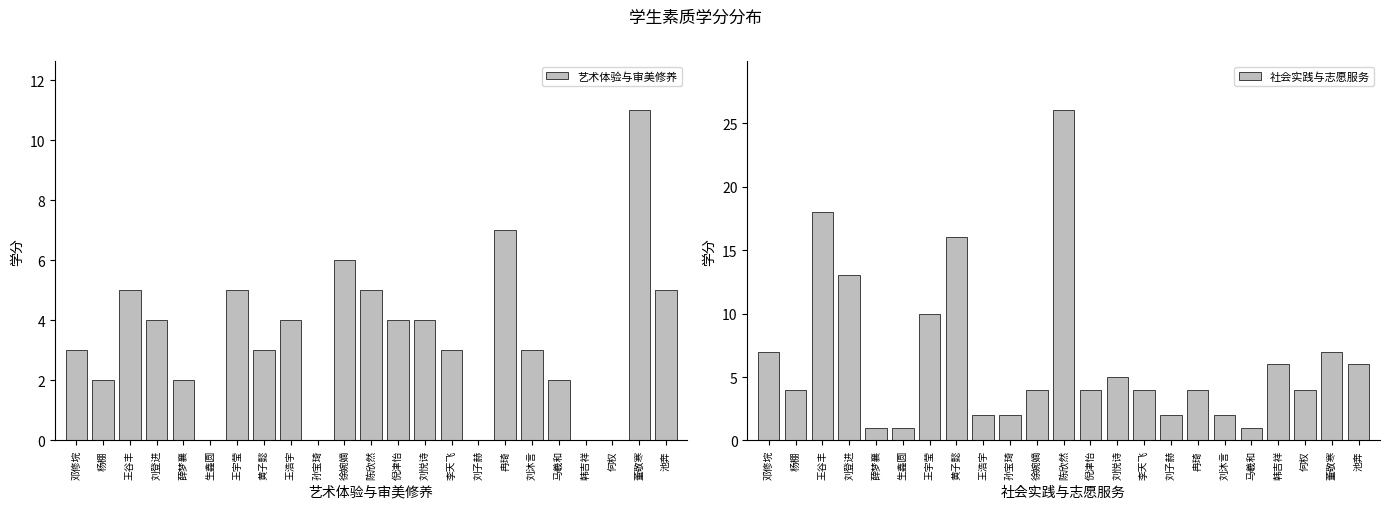

Which series has the widest spread of values?

社会实践与志愿服务